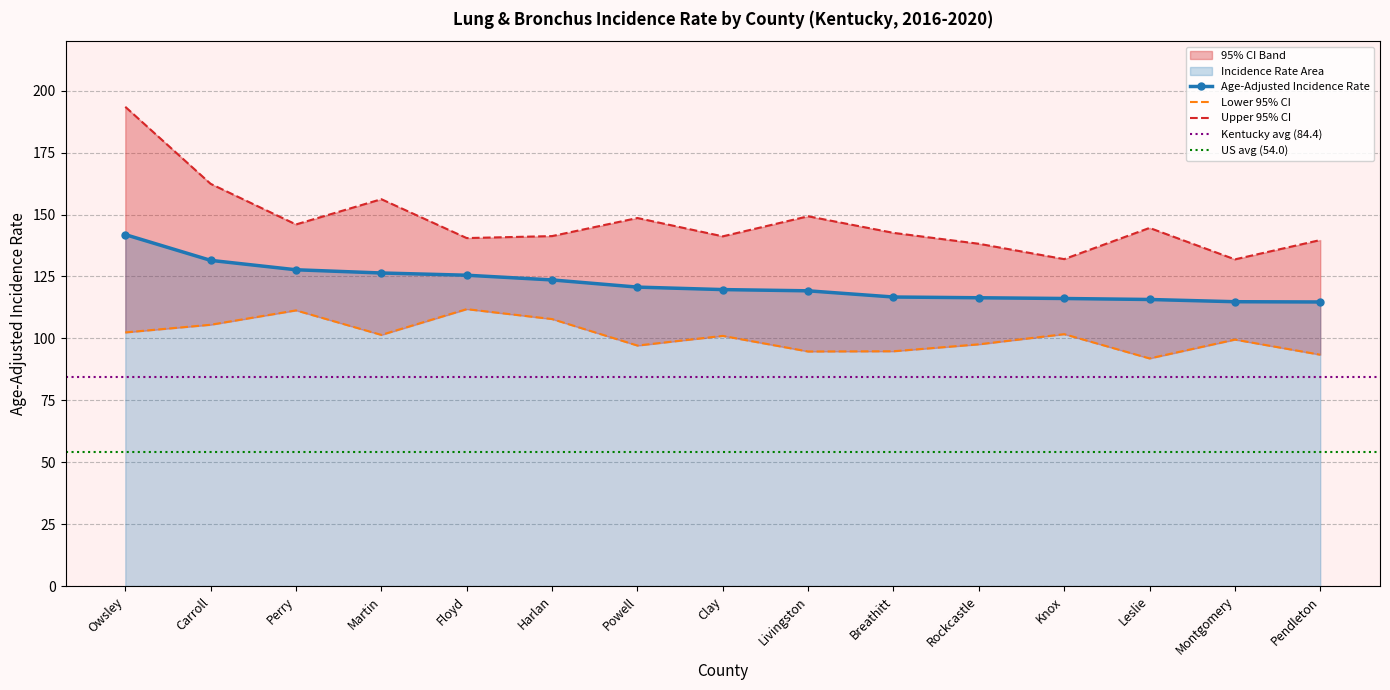

True or false: Upper 95% CI and Age-Adjusted Incidence Rate cross at least once.

False